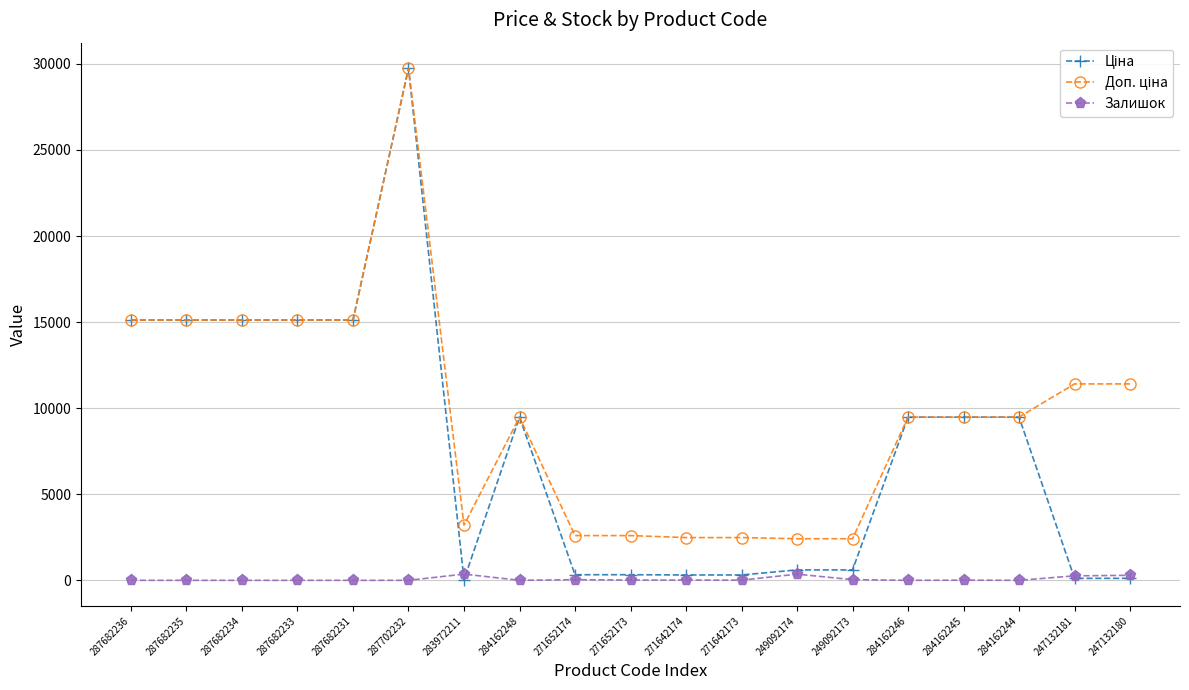

What is the difference between the maximum and minimum values in the Залишок series?

360.0